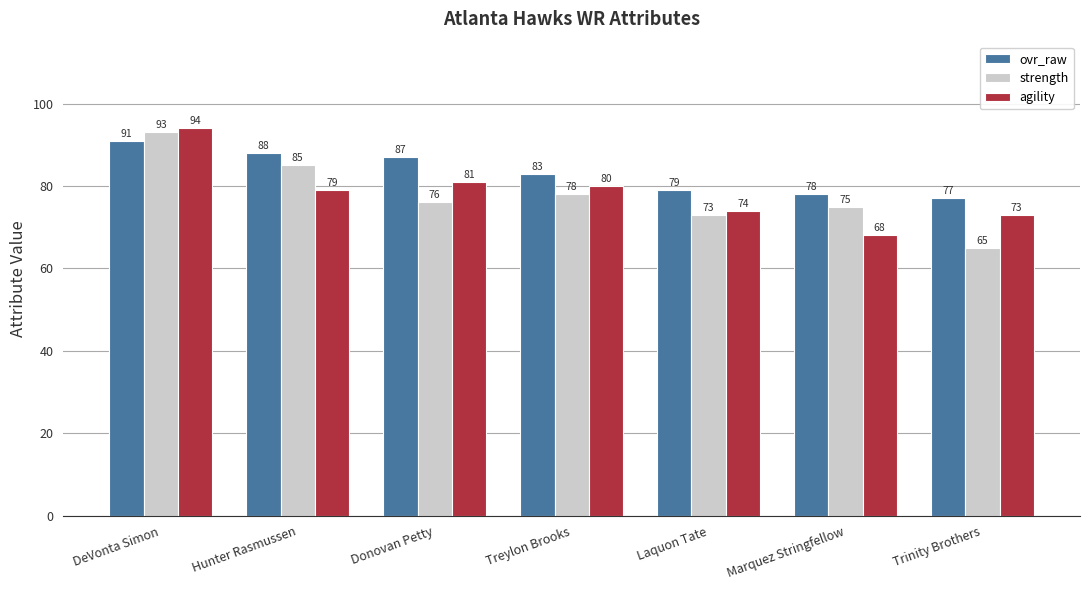

Which series changed the most between Treylon Brooks and Trinity Brothers?

strength